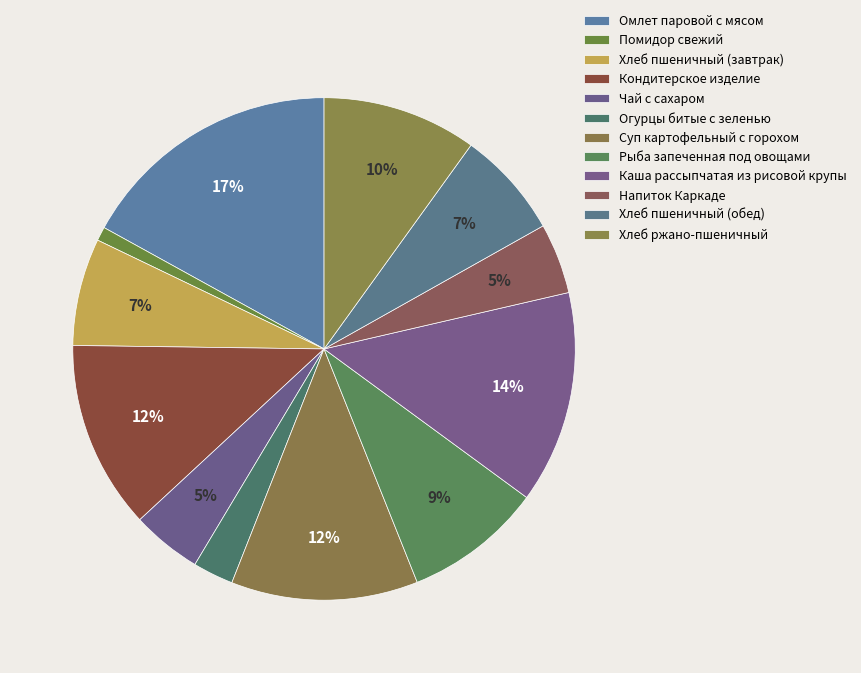

What is the smallest slice in the pie chart?

Помидор свежий